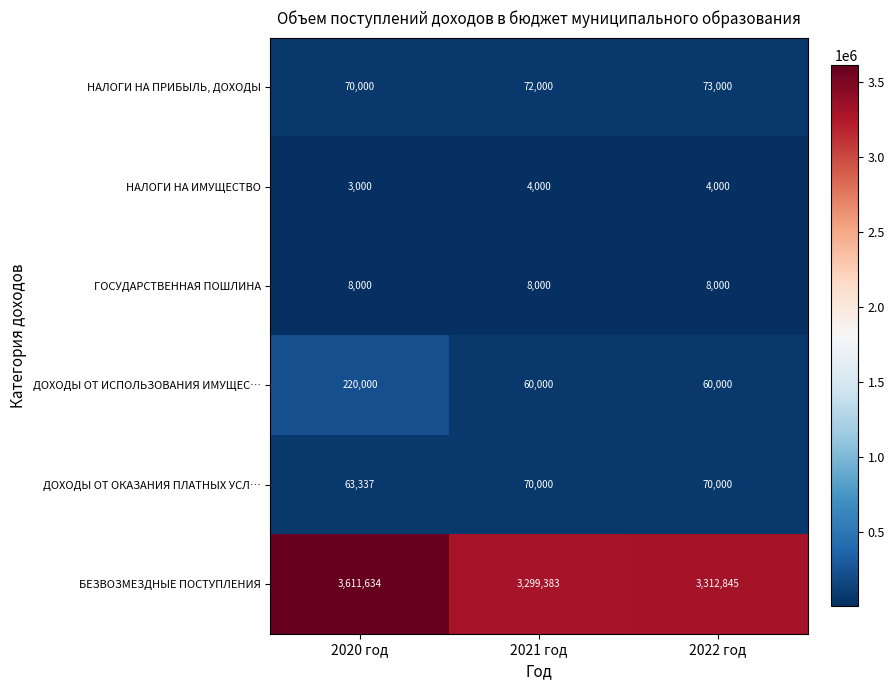

Reading left to right, extract all data points from this chart.

НАЛОГИ НА ПРИБЫЛЬ, ДОХОДЫ: 2020 год=70000	2021 год=72000	2022 год=73000
НАЛОГИ НА ИМУЩЕСТВО: 2020 год=3000	2021 год=4000	2022 год=4000
ГОСУДАРСТВЕННАЯ ПОШЛИНА: 2020 год=8000	2021 год=8000	2022 год=8000
ДОХОДЫ ОТ ИСПОЛЬЗОВАНИЯ ИМУЩЕС…: 2020 год=220000	2021 год=60000	2022 год=60000
ДОХОДЫ ОТ ОКАЗАНИЯ ПЛАТНЫХ УСЛ…: 2020 год=63337	2021 год=70000	2022 год=70000
БЕЗВОЗМЕЗДНЫЕ ПОСТУПЛЕНИЯ: 2020 год=3611634	2021 год=3299383	2022 год=3312845